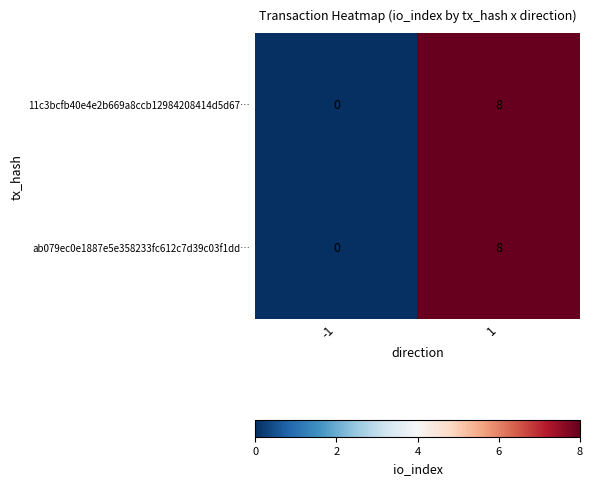

Reading left to right, list all the values displayed in this chart.

11c3bcfb40e4e2b669a8ccb12984208414d5d67…: 0	8
ab079ec0e1887e5e358233fc612c7d39c03f1dd…: 0	8